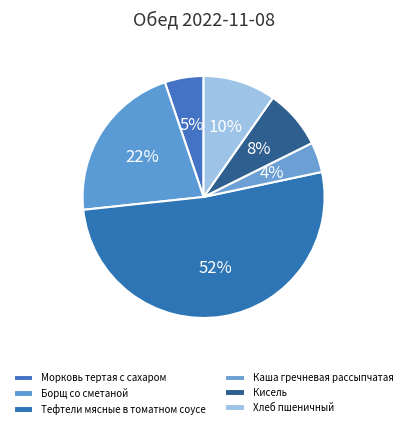

Which slice is the largest?

Тефтели мясные в томатном соусе